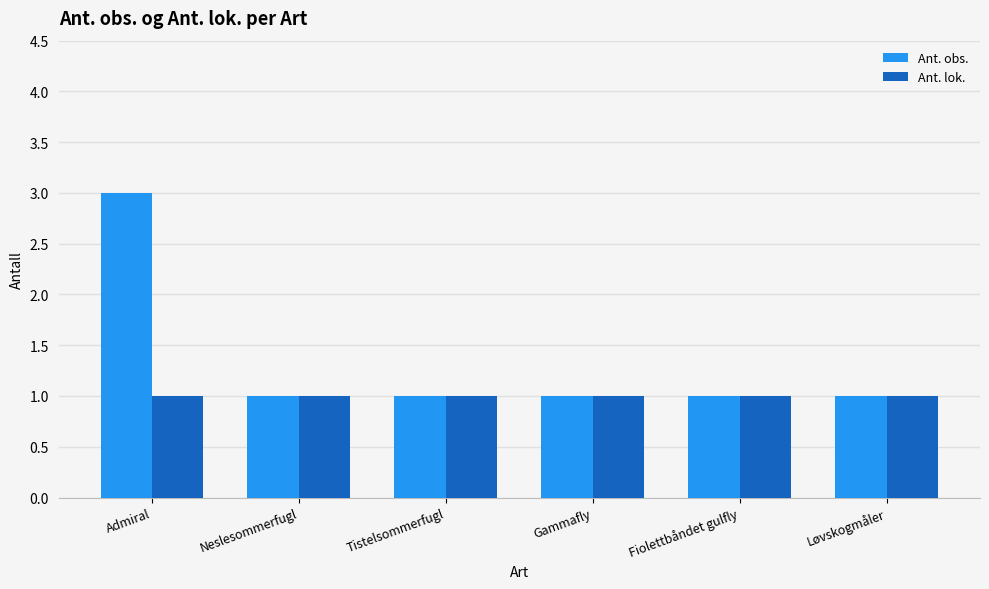

What is the maximum value for Ant. lok.?

1